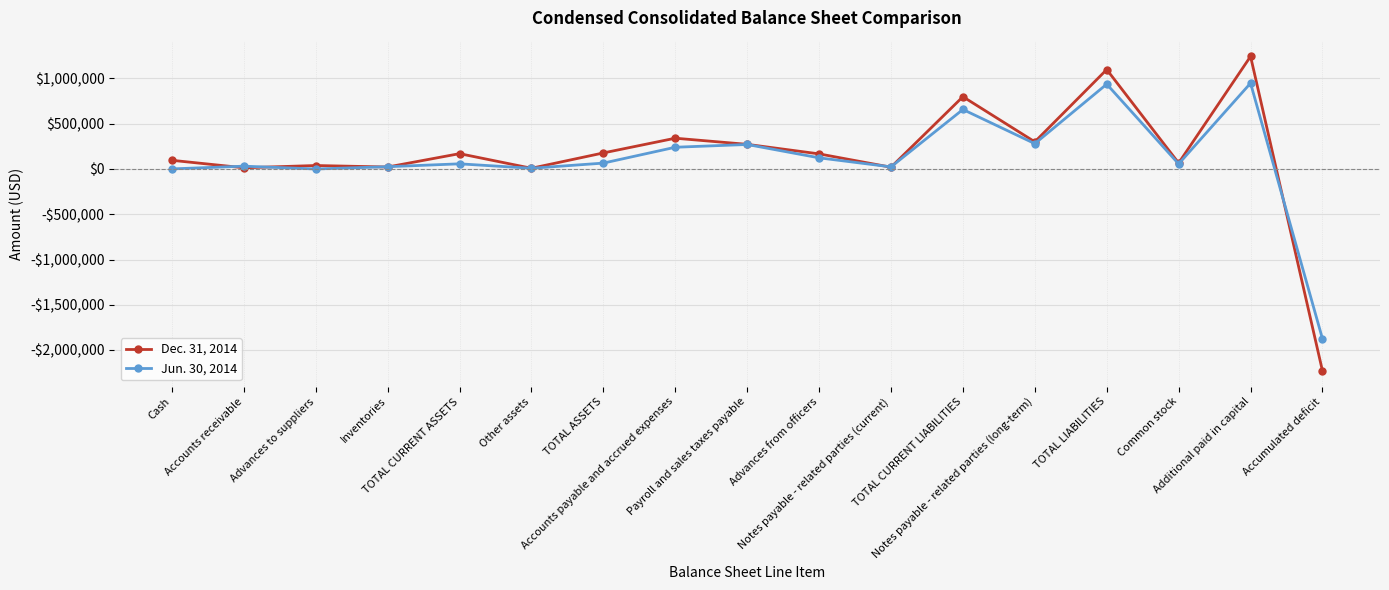

Which series has the largest range (max minus min)?

Dec. 31, 2014